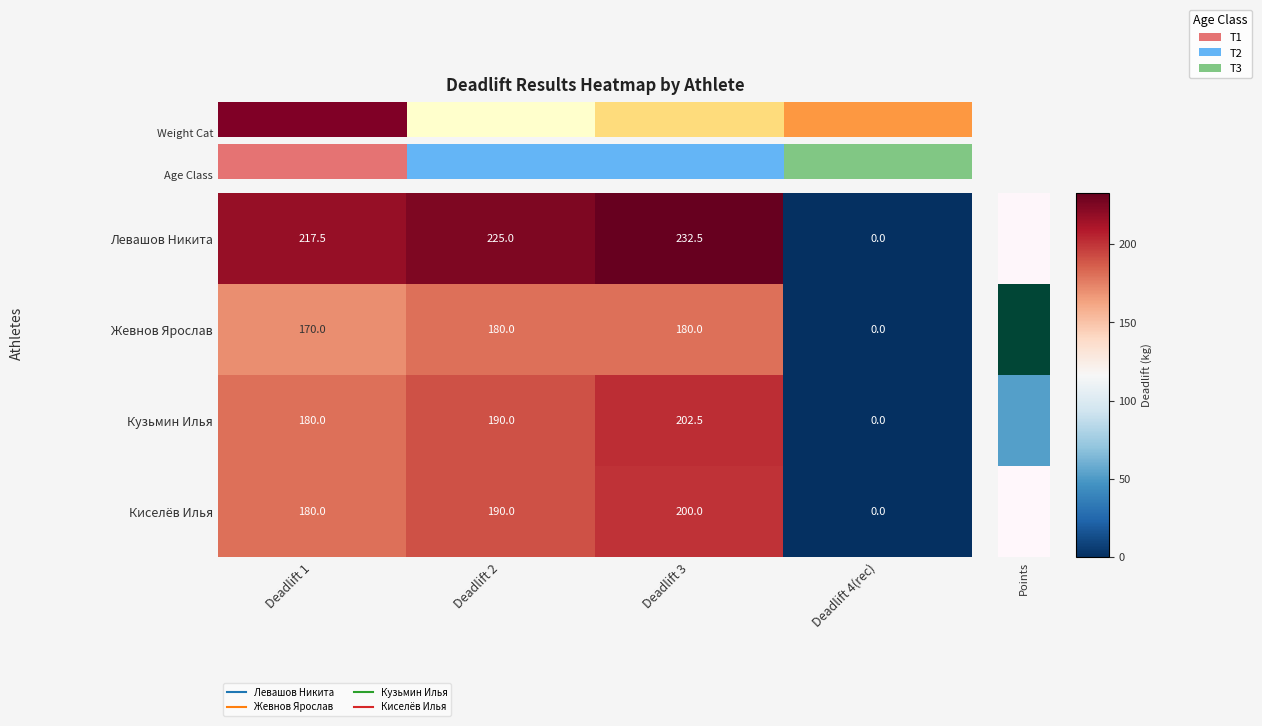

Which series has the largest total across all categories?

Левашов Никита